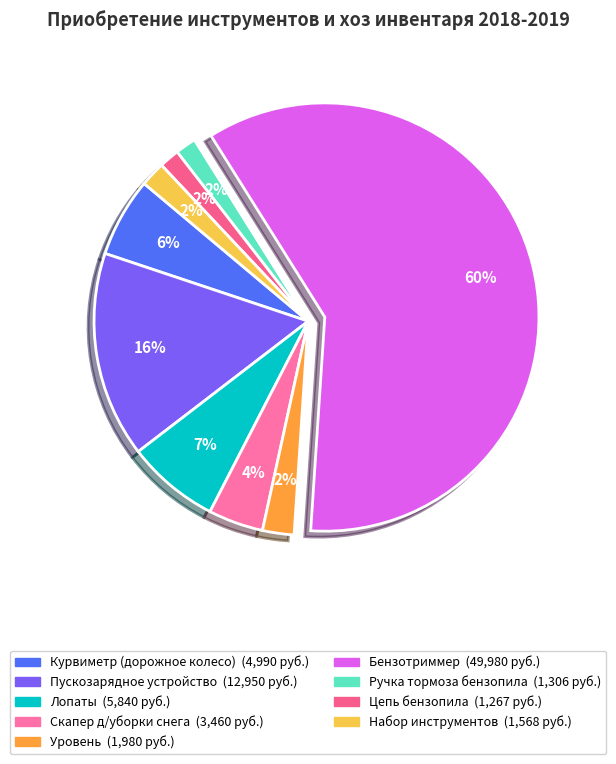

What is the ratio of the value at Бензотриммер to the value at Набор инструментов?

31.9